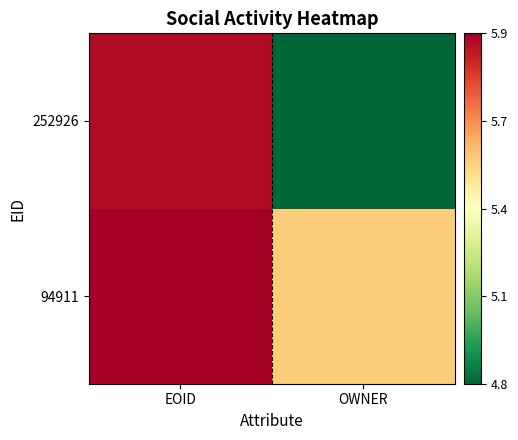

List the series in order of their overall mean, highest first.

94911, 252926